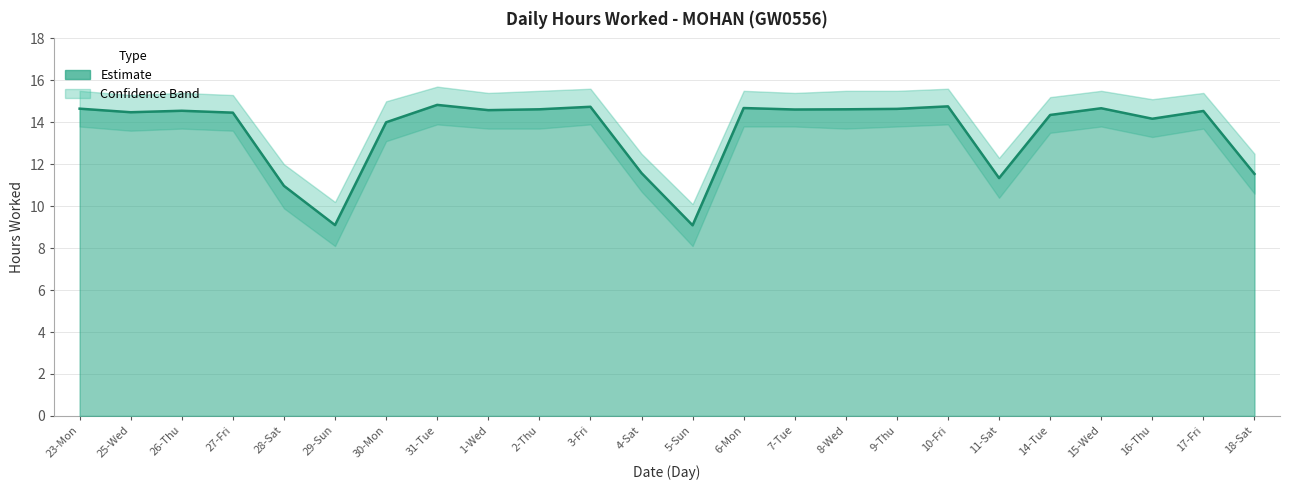

True or false: Hours Worked and Upper Band cross at least once.

False